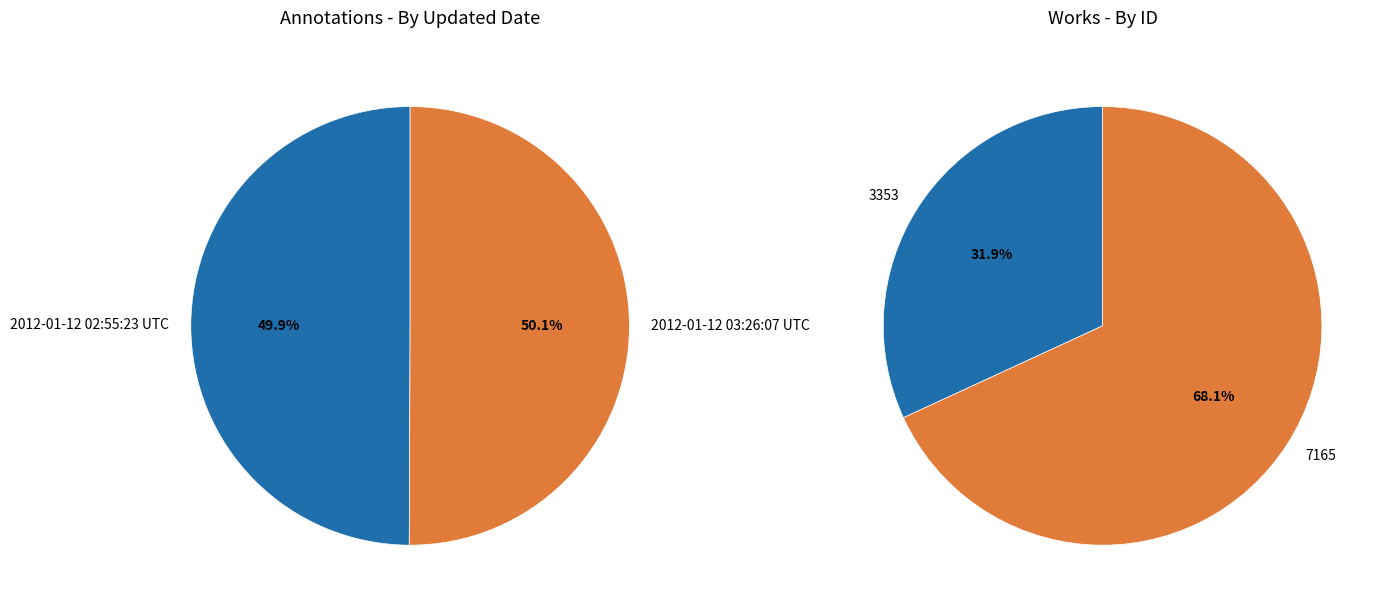

What is the largest slice in the pie chart?

2012-01-12 03:26:07 UTC